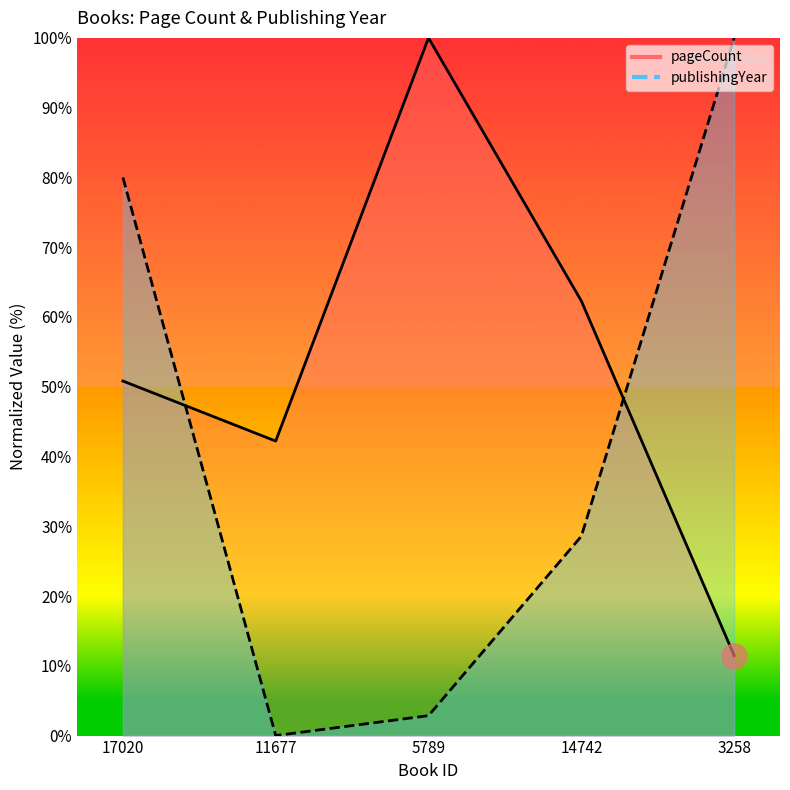

What is the difference between the second highest and minimum values in the pageCount series?

50.8